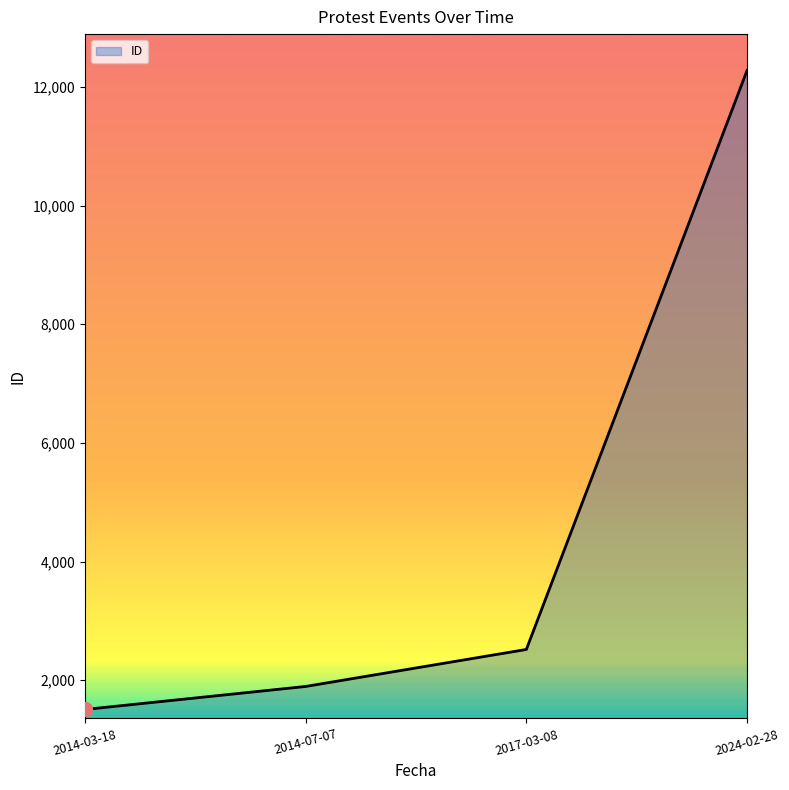

True or false: there are more than 2 points higher than both neighbors.

False